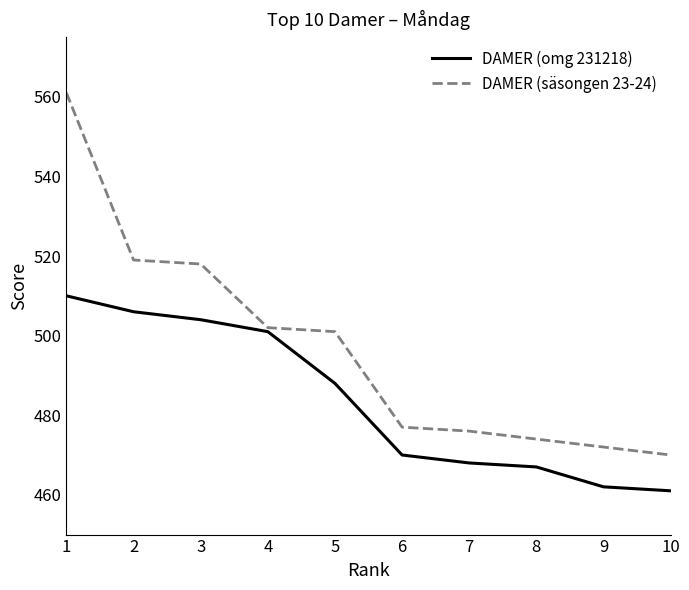

Which series changed the most between 3 and 6?

DAMER (säsongen 23-24)